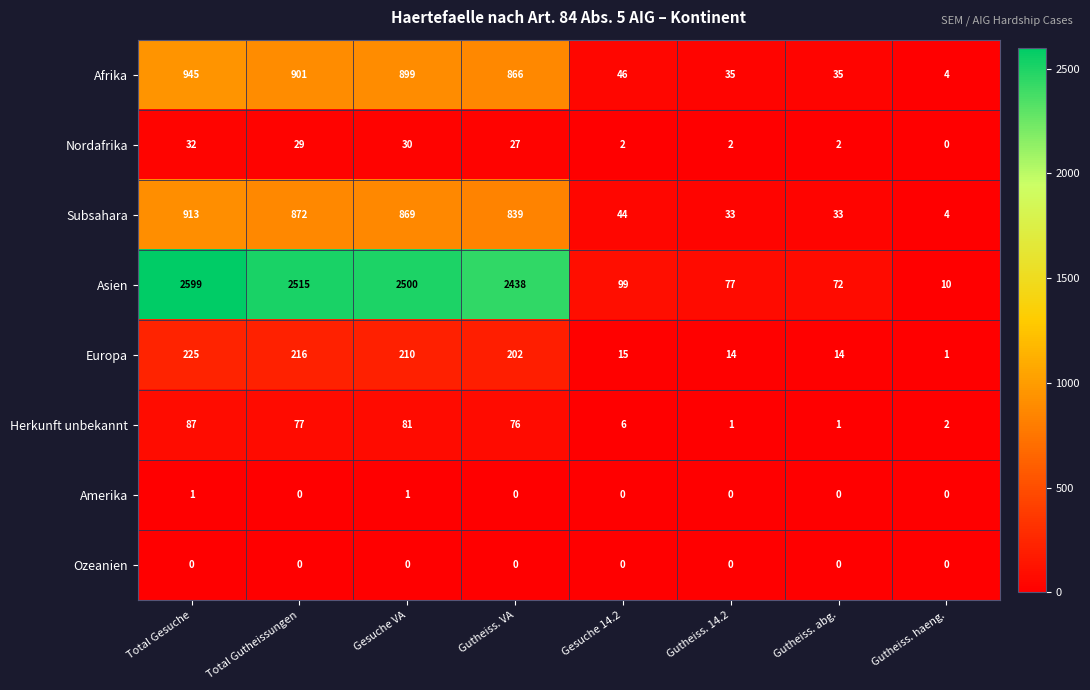

Between Gesuche 14.2 and Gutheiss. 14.2, which series saw the biggest shift?

Asien